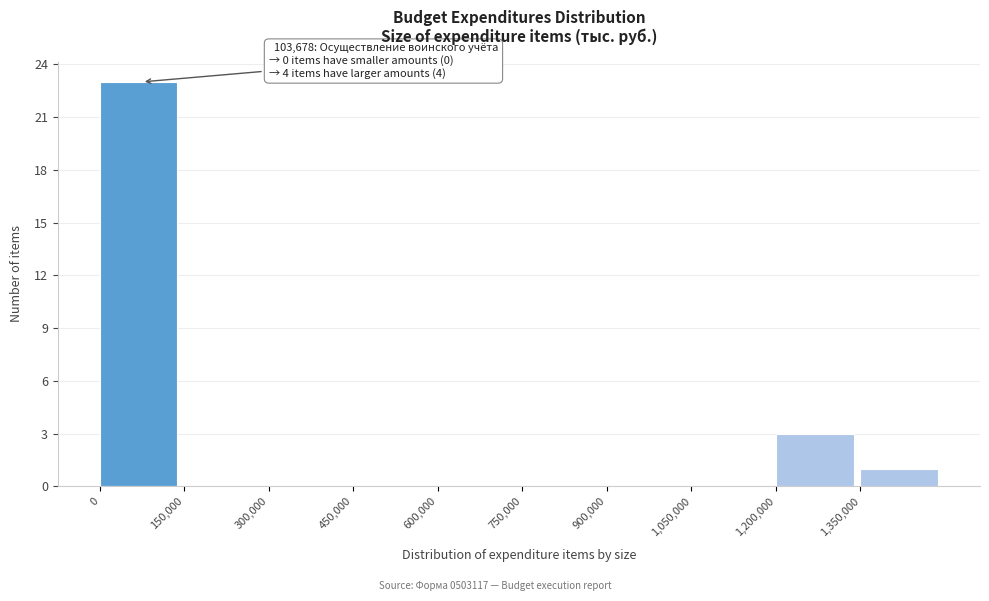

Over which range of the x-axis is the bar tallest?

0 to 150000